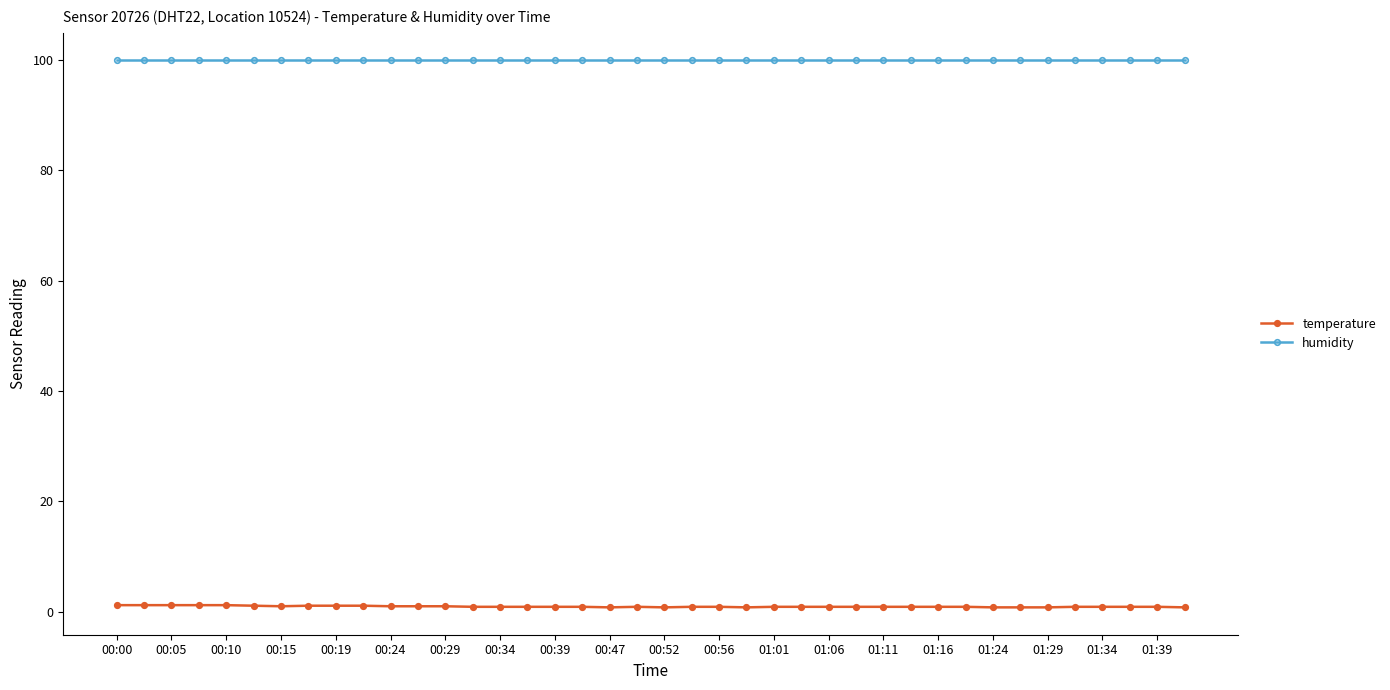

True or false: temperature has more than 0 interior local peaks.

True